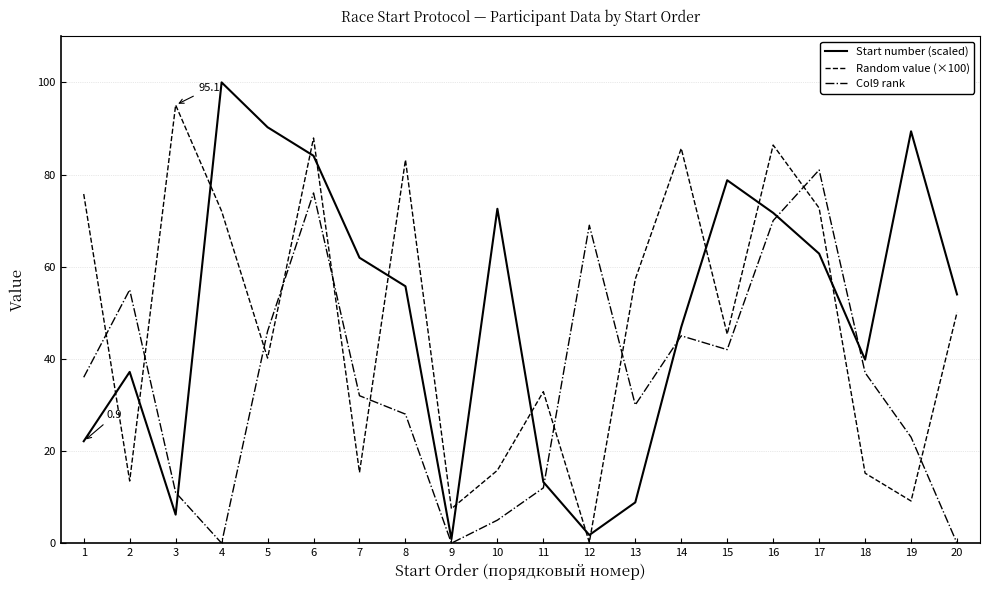

Which series changed the most between 7 and 16?

Random value (×100)